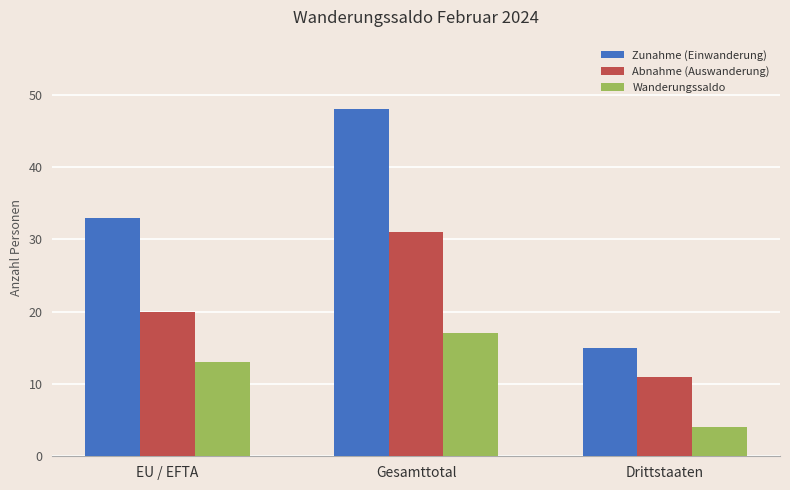

Which series has the largest range (max minus min)?

Zunahme (Einwanderung)